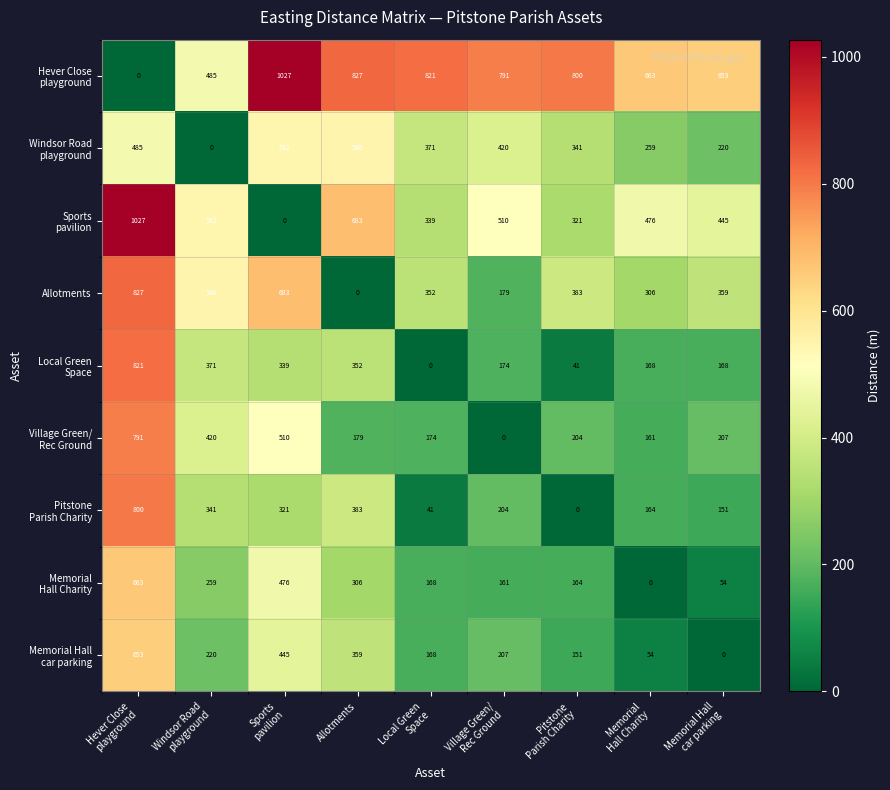

What is the difference between the highest and lowest values at Allotments?

827